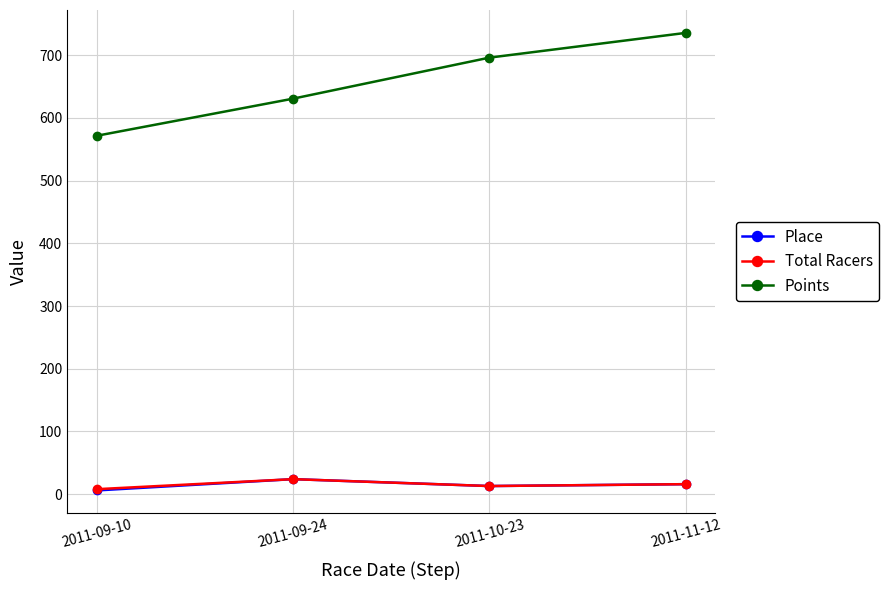

How many Place values are between 13 and 24?

3